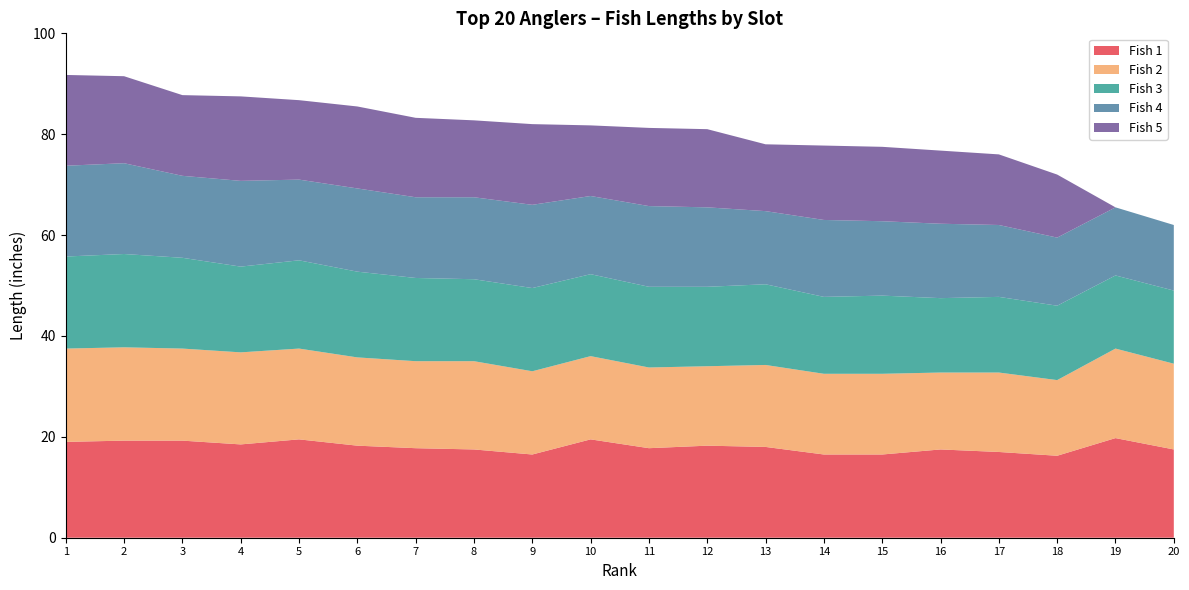

Reading right to left, extract all data points from this chart.

Fish 1: 20=17.5	19=19.8	18=16.2	17=17.0	16=17.5	15=16.5	14=16.5	13=18.0	12=18.2	11=17.8	10=19.5	9=16.5	8=17.5	7=17.8	6=18.2	5=19.5	4=18.5	3=19.2	2=19.2	1=19.0
Fish 2: 20=17.0	19=17.8	18=15.0	17=15.8	16=15.2	15=16.0	14=16.0	13=16.2	12=15.8	11=16.0	10=16.5	9=16.5	8=17.5	7=17.2	6=17.5	5=18.0	4=18.2	3=18.2	2=18.5	1=18.5
Fish 3: 20=14.5	19=14.5	18=14.8	17=15.0	16=14.8	15=15.5	14=15.2	13=16.0	12=15.8	11=16.0	10=16.2	9=16.5	8=16.2	7=16.5	6=17.0	5=17.5	4=17.0	3=18.0	2=18.5	1=18.2
Fish 4: 20=13.0	19=13.5	18=13.5	17=14.2	16=14.8	15=14.8	14=15.2	13=14.5	12=15.8	11=16.0	10=15.5	9=16.5	8=16.2	7=16.0	6=16.5	5=16.0	4=17.0	3=16.2	2=18.0	1=18.0
Fish 5: 20=0.0	19=0.0	18=12.5	17=14.0	16=14.5	15=14.8	14=14.8	13=13.2	12=15.5	11=15.5	10=14.0	9=16.0	8=15.2	7=15.8	6=16.2	5=15.8	4=16.8	3=16.0	2=17.2	1=18.0